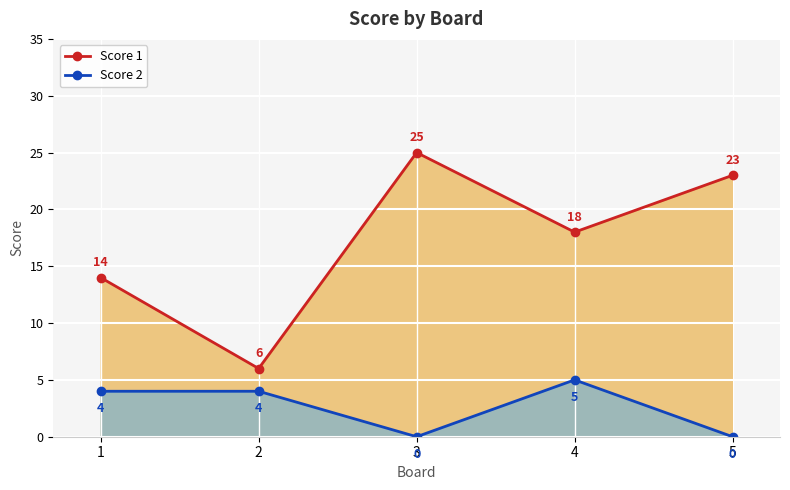

How many lines are shown in the chart?

2